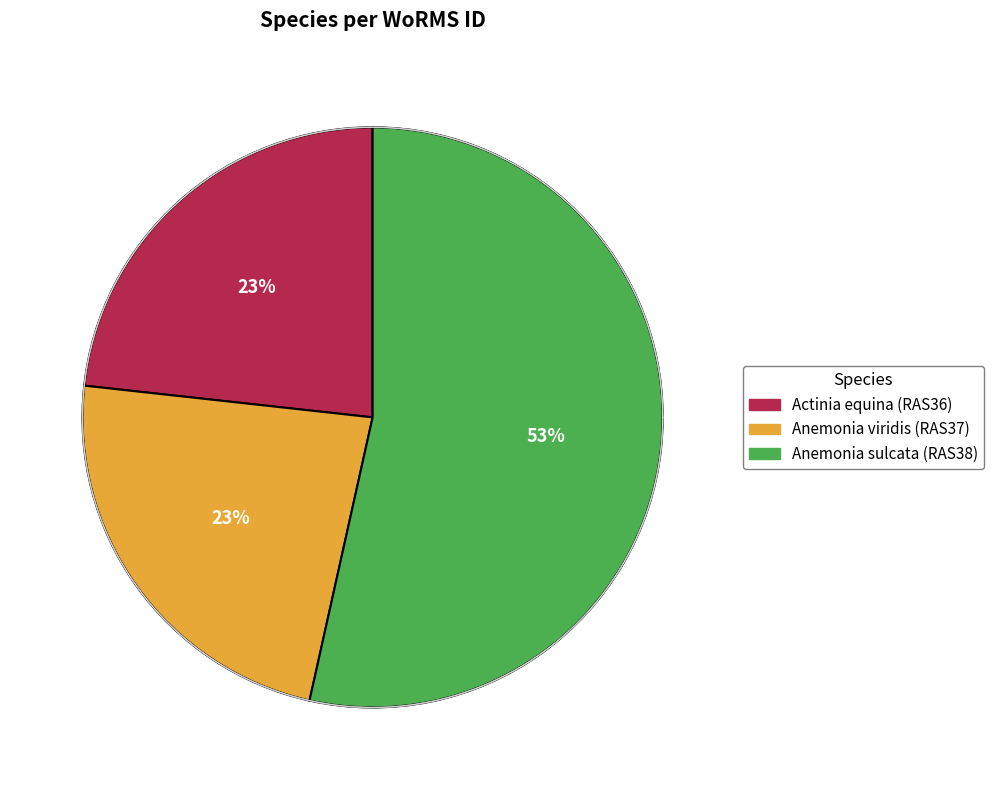

What percentage is the Anemonia viridis (RAS37) slice, to the nearest percent?

23%